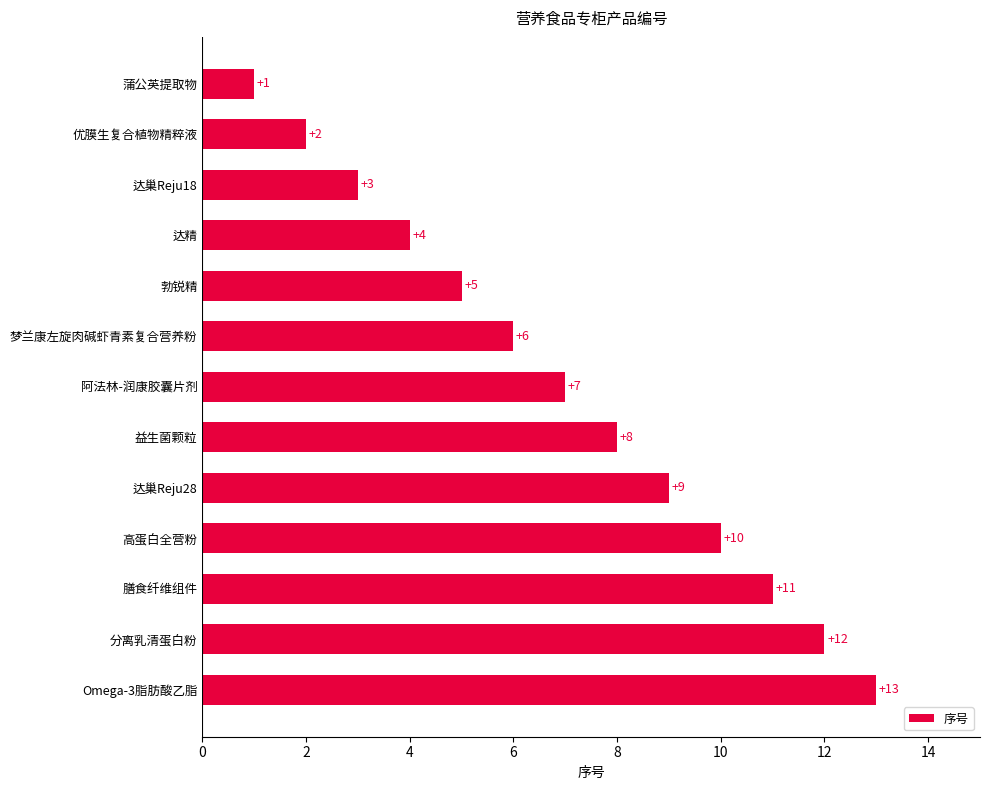

What is the change in value from 达巢Reju18 to Omega-3脂肪酸乙脂?

+10